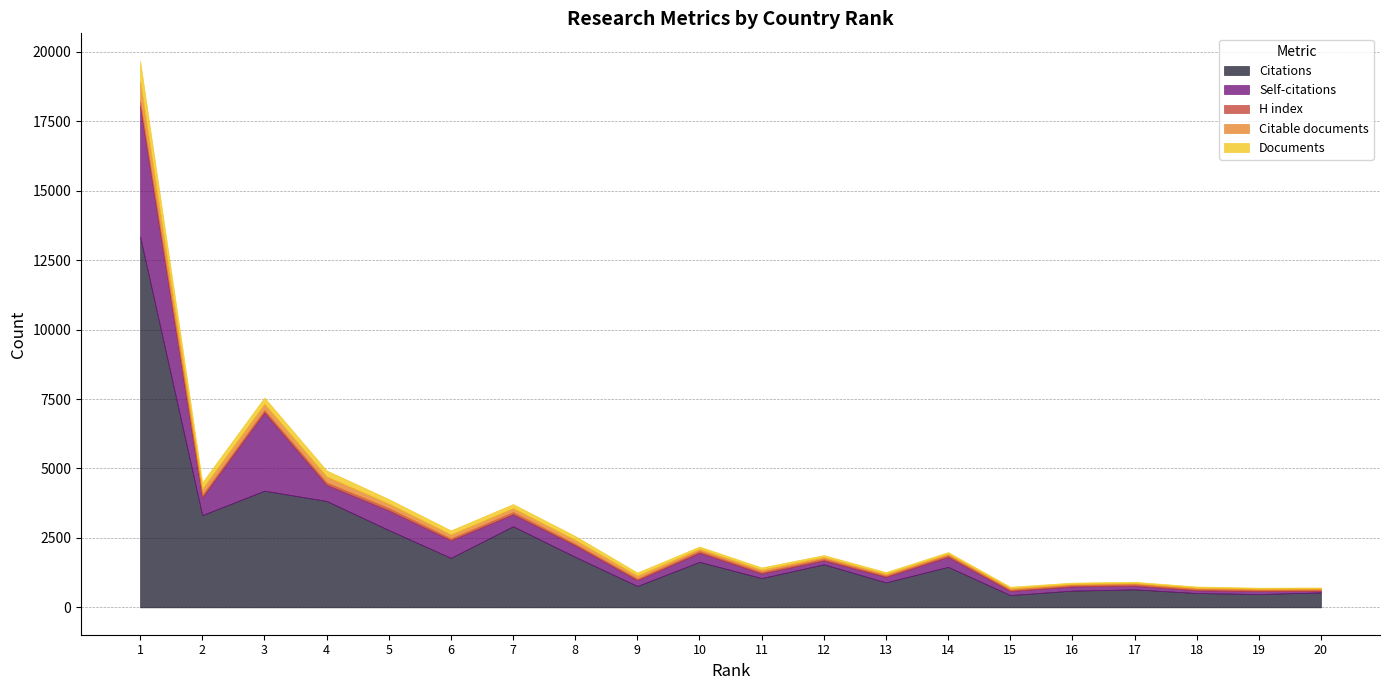

Reading right to left, transcribe all the data shown in this chart.

Citations: 538	481	517	649	603	443	1459	900	1552	1054	1640	769	1820	2920	1782	2786	3831	4200	3321	13351
Self-citations: 53	104	97	133	152	147	359	199	139	168	328	212	414	429	635	701	580	2816	641	4710
H index: 51	50	50	53	47	48	61	48	60	60	67	56	58	84	68	91	90	91	89	163
Citable documents: 37	37	44	43	45	53	56	62	66	78	77	109	138	143	141	160	214	224	223	724
Documents: 37	37	44	44	45	53	56	62	66	78	79	109	140	144	146	162	215	224	226	730